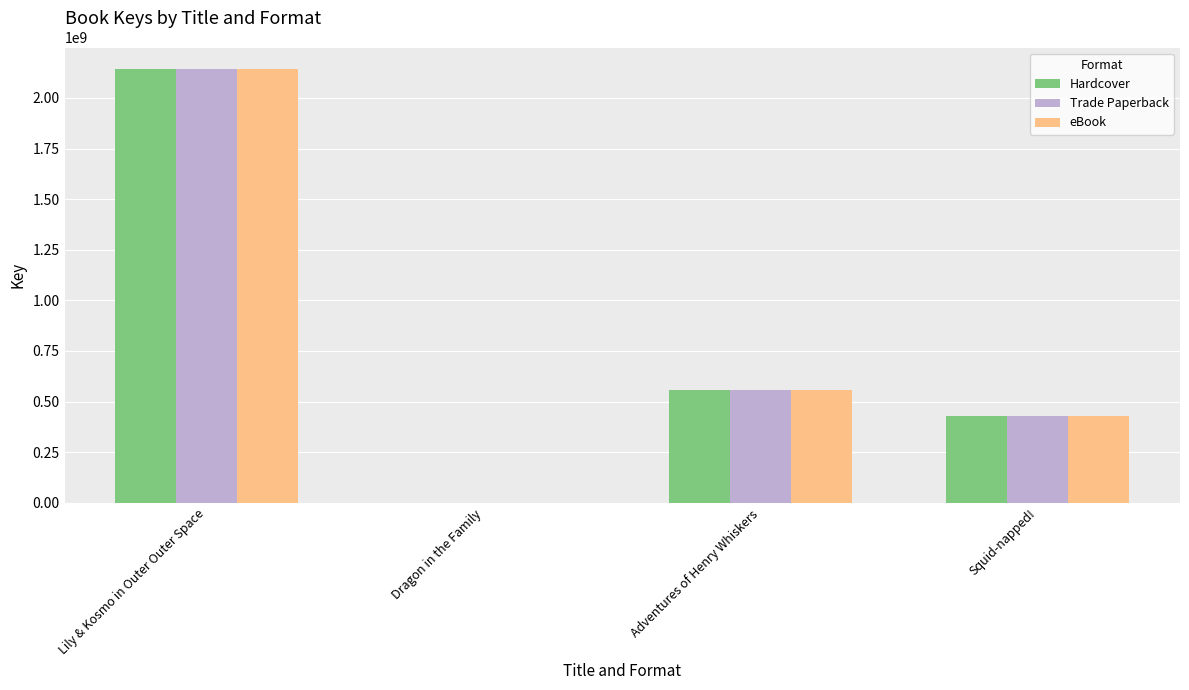

The Trade Paperback series shows 556833611 at Adventures of Henry Whiskers. True or false?

True